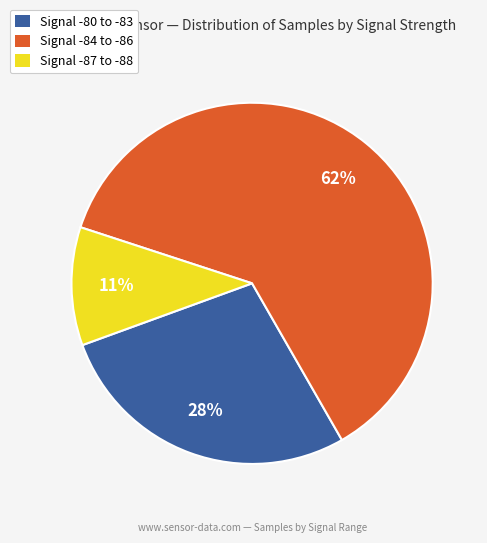

Is Signal -84 to -86 the majority of the pie?

Yes